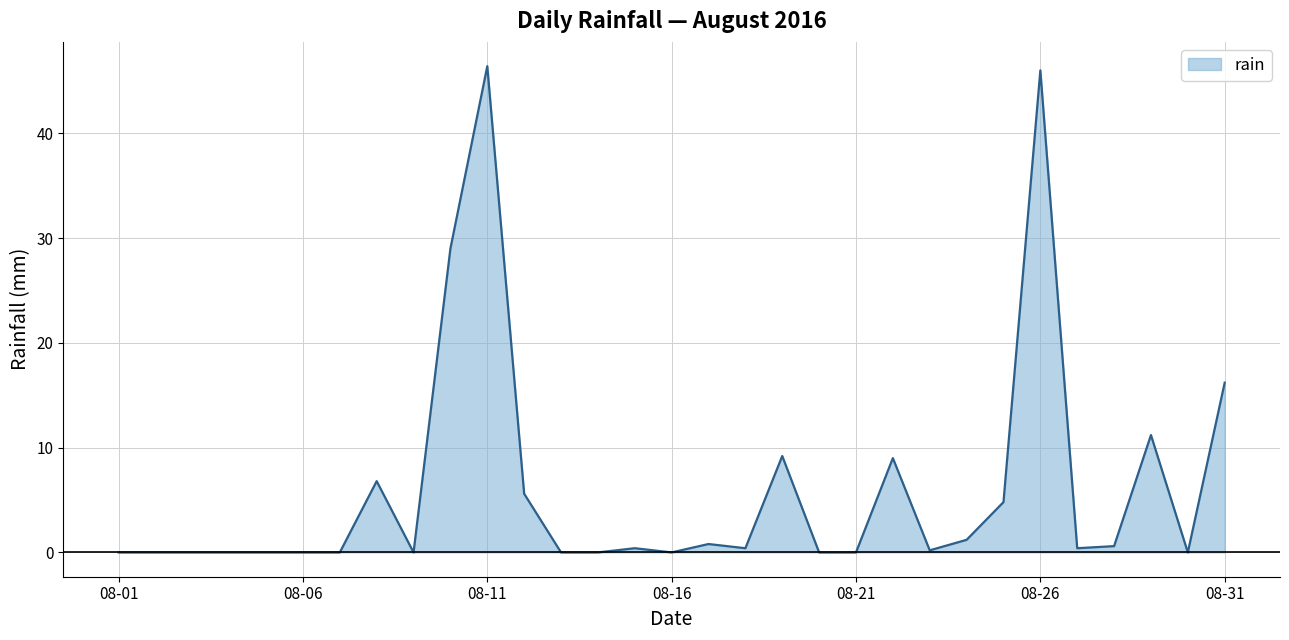

What is the difference between the maximum and minimum values?

46.4